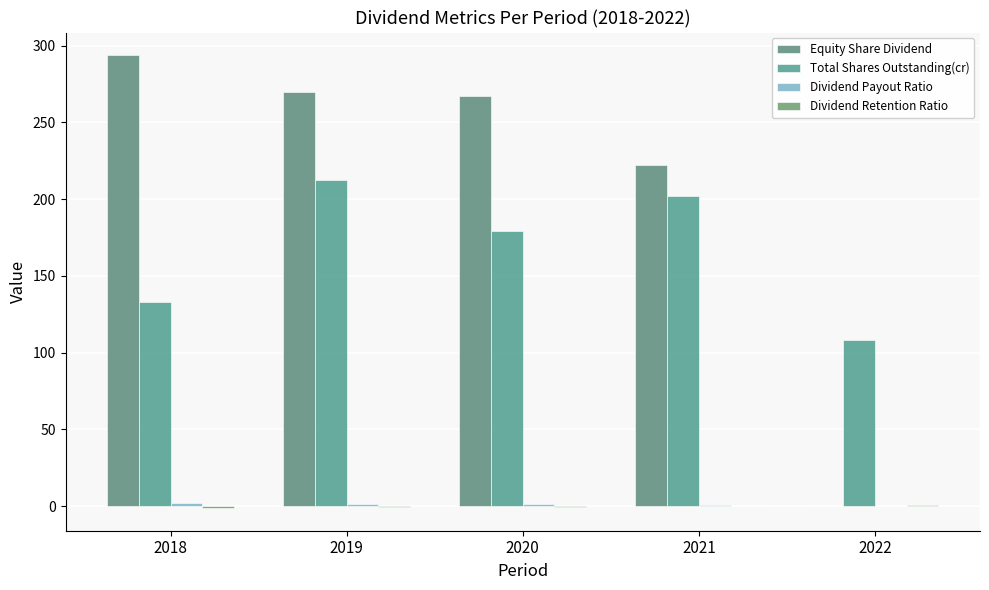

Is it true that Total Shares Outstanding(cr) equals 108.2 at 2022?

True